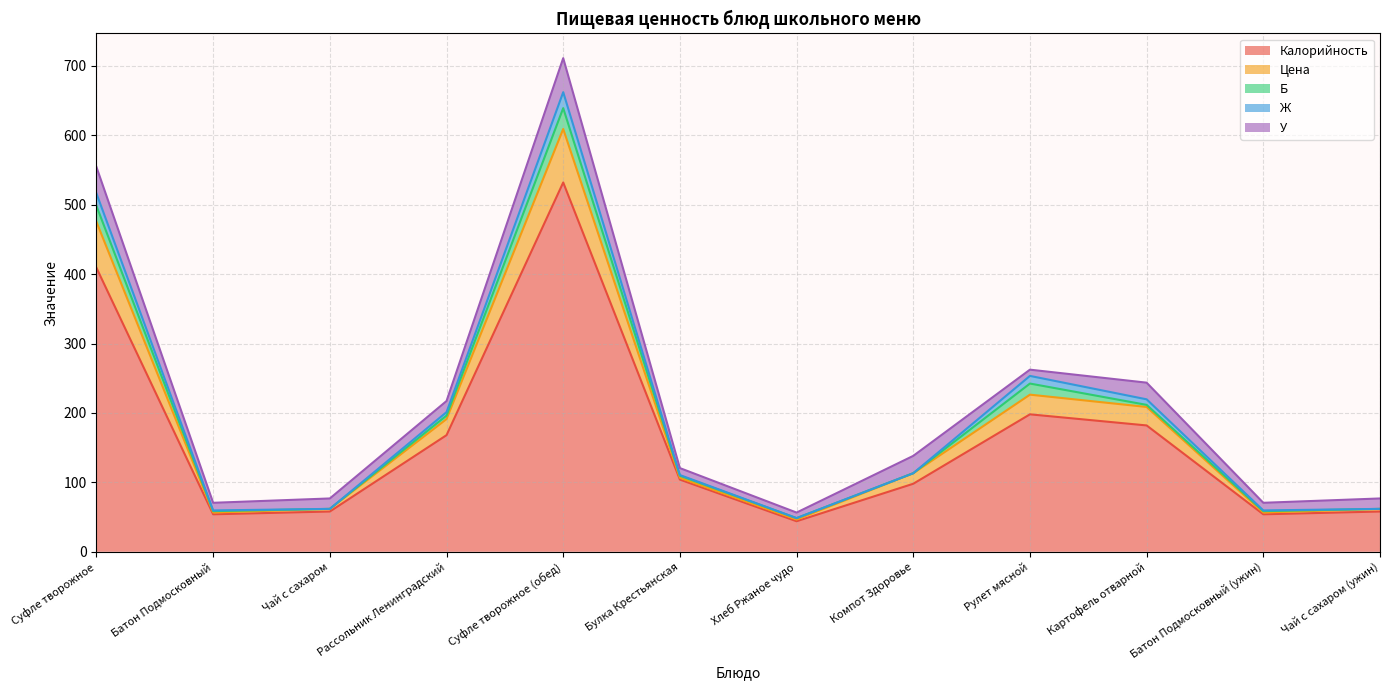

The value of Ж at Суфле творожное is 516.1. True or false?

True